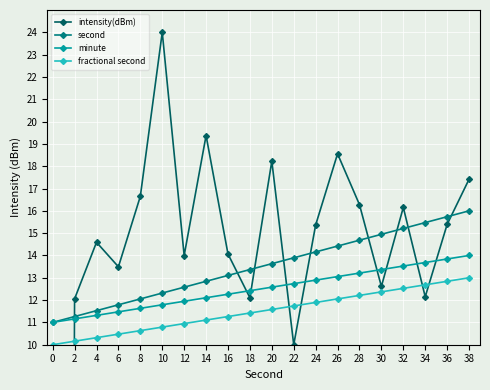

Is the value of second at 4 greater than the value of minute at 8?

No